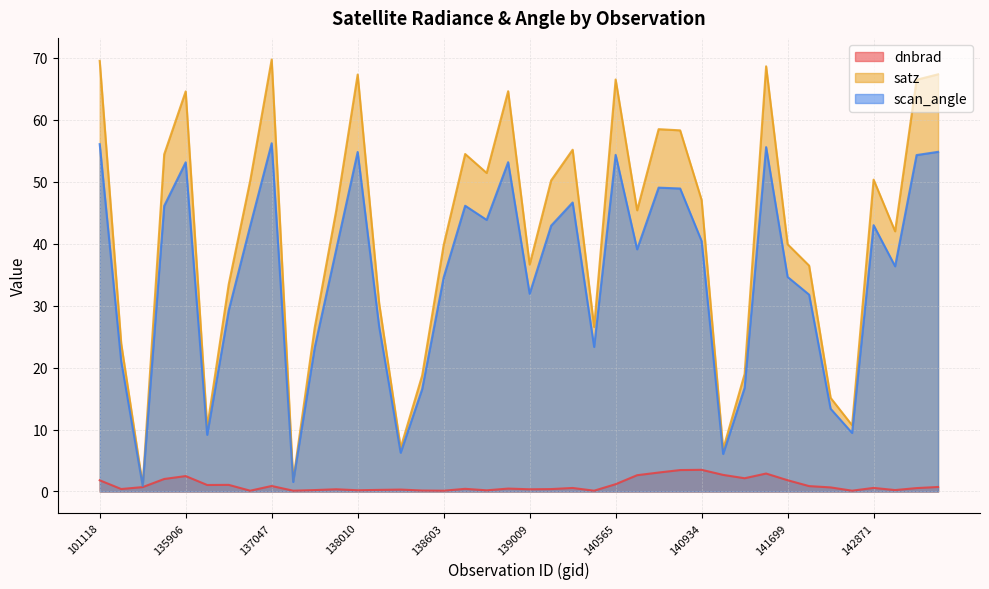

Is it true that dnbrad equals 0.4 at 138796?

True